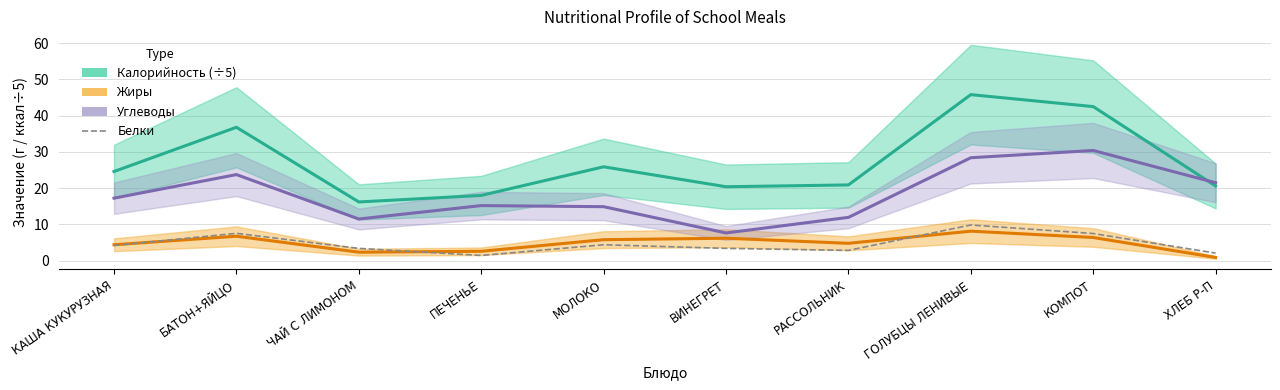

What is the label of the 6th point from the left?

ВИНЕГРЕТ